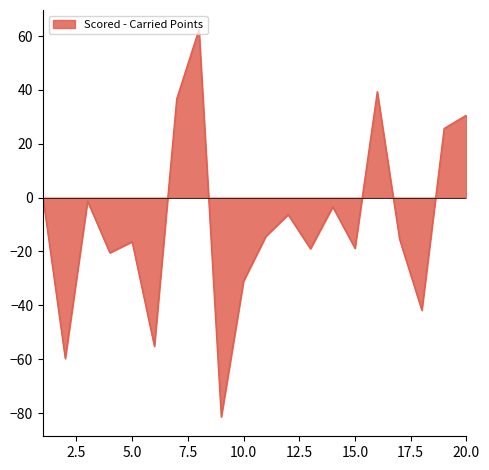

What is the smallest value displayed?

-81.4